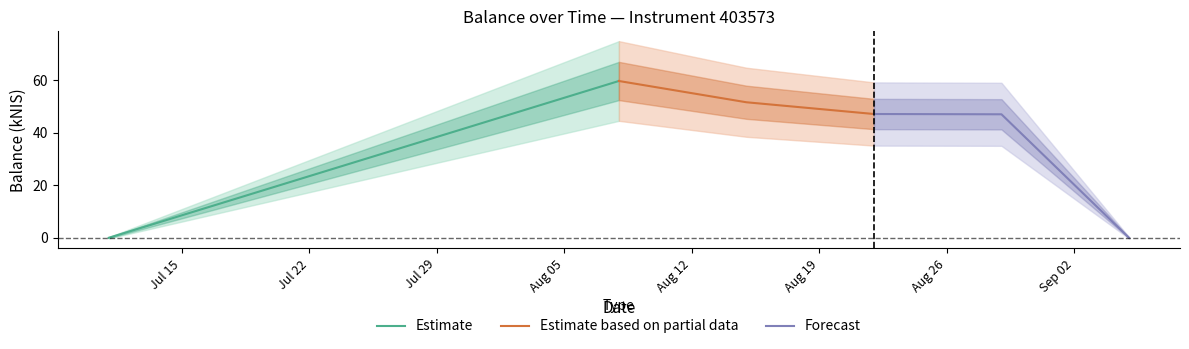

What value does the data have at 2024-08-15?

51.6